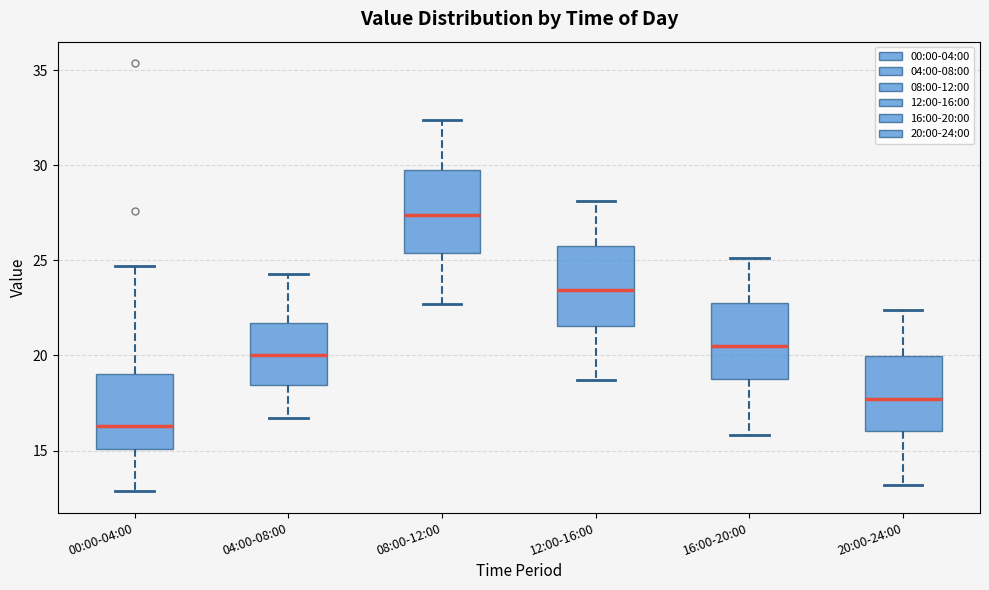

Reading left to right, transcribe this box plot: for each box, give where its median line is, the range the box spans, and where its two whiskers end, as read against the y-axis. The values are not printed on the chart, so give them approximately, as read against the axis.

00:00-04:00: median 16.5, box 15.0 to 19.0, whiskers 13.0 to 24.5
04:00-08:00: median 20.0, box 18.5 to 21.5, whiskers 16.5 to 24.5
08:00-12:00: median 27.5, box 25.5 to 29.5, whiskers 22.5 to 32.5
12:00-16:00: median 23.5, box 21.5 to 26.0, whiskers 18.5 to 28.0
16:00-20:00: median 20.5, box 19.0 to 23.0, whiskers 16.0 to 25.0
20:00-24:00: median 17.5, box 16.0 to 20.0, whiskers 13.0 to 22.5